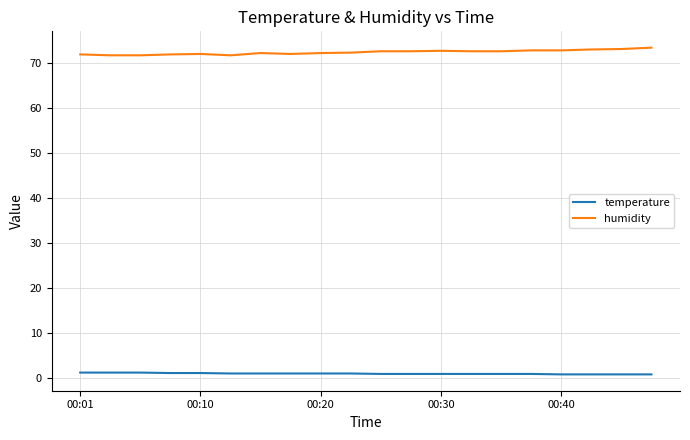

True or false: temperature and humidity intersect in this chart.

False